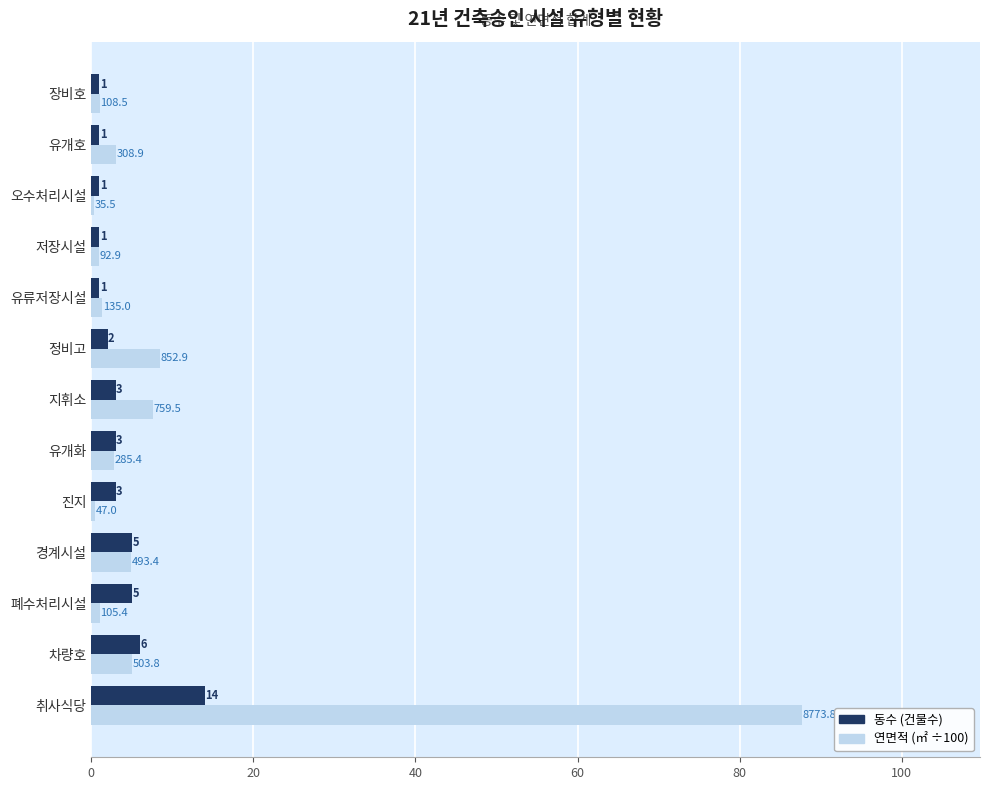

Which series has the widest spread of values?

연면적 (㎡ ÷100)